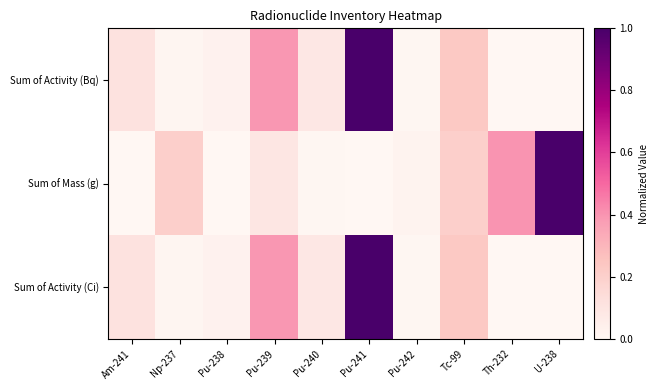

Which category has the highest value across all series?

Pu-241